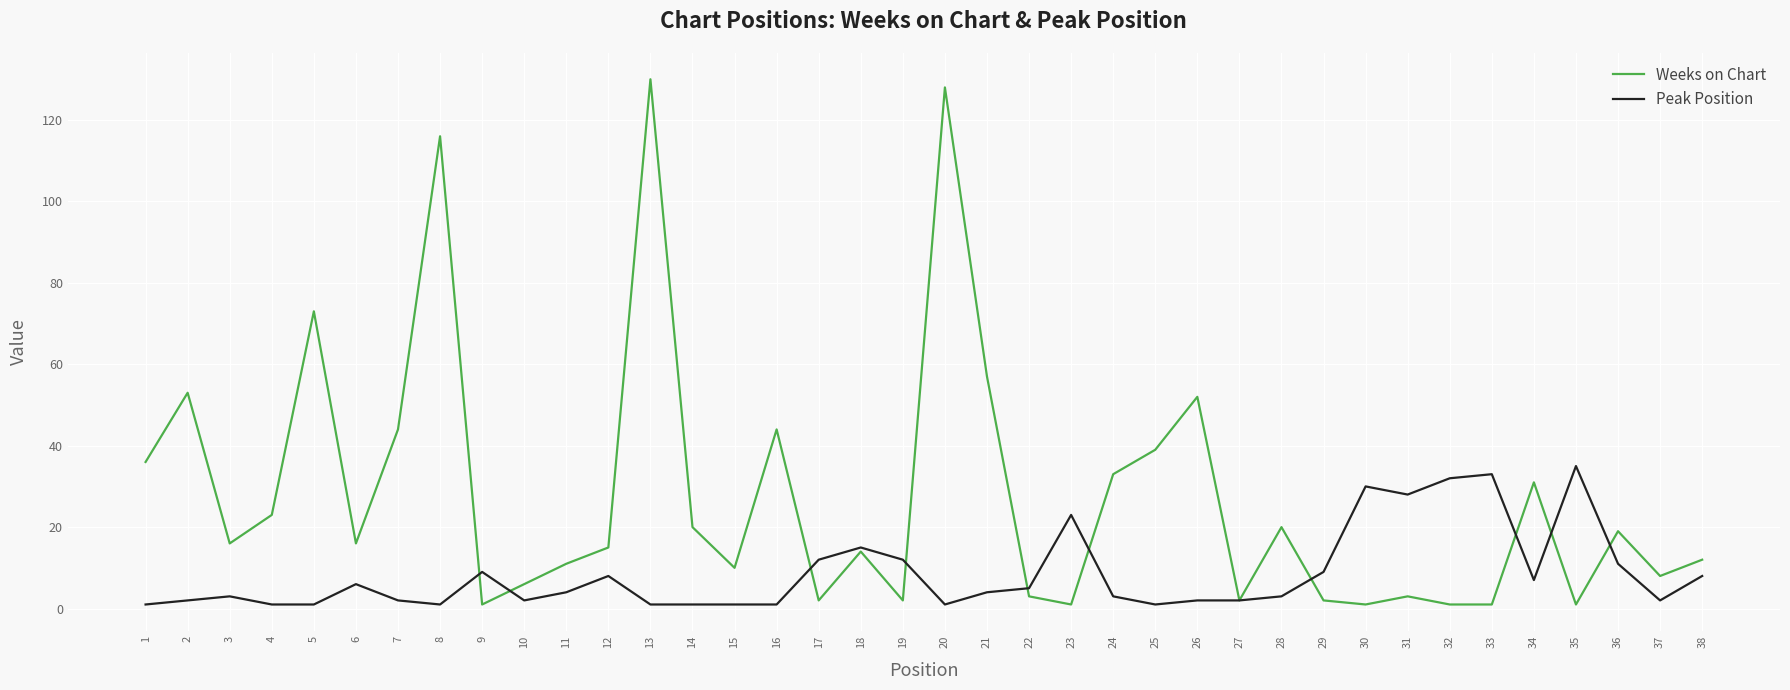

Rank the series at 31 from lowest to highest value.

Weeks on Chart, Peak Position